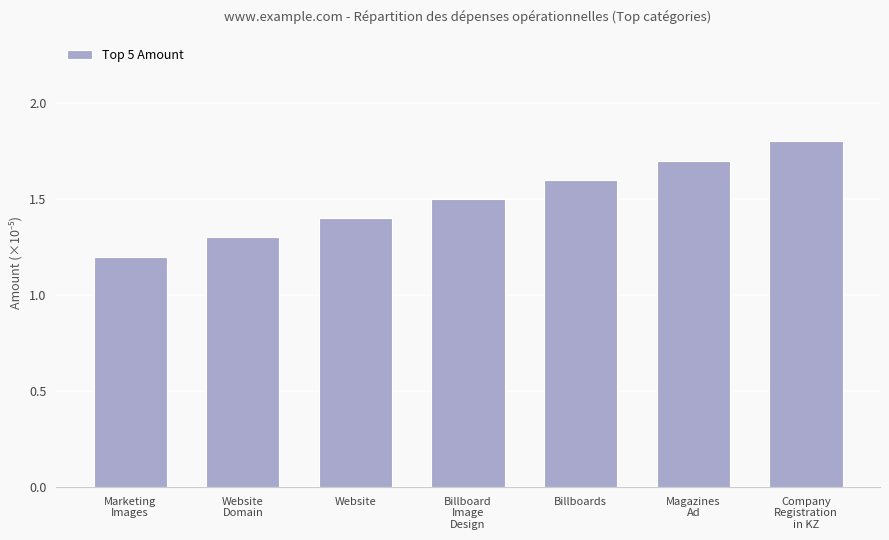

Are the bars horizontal?

No